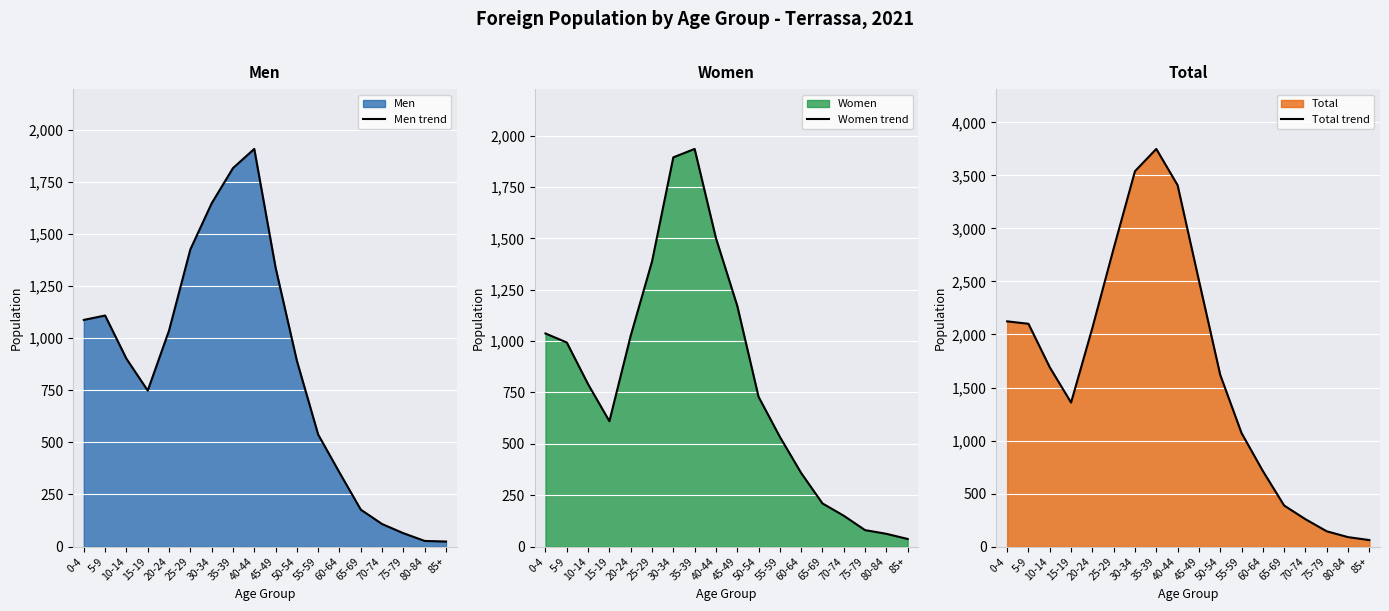

What is the spread (max minus min) of values at 70-74?

150